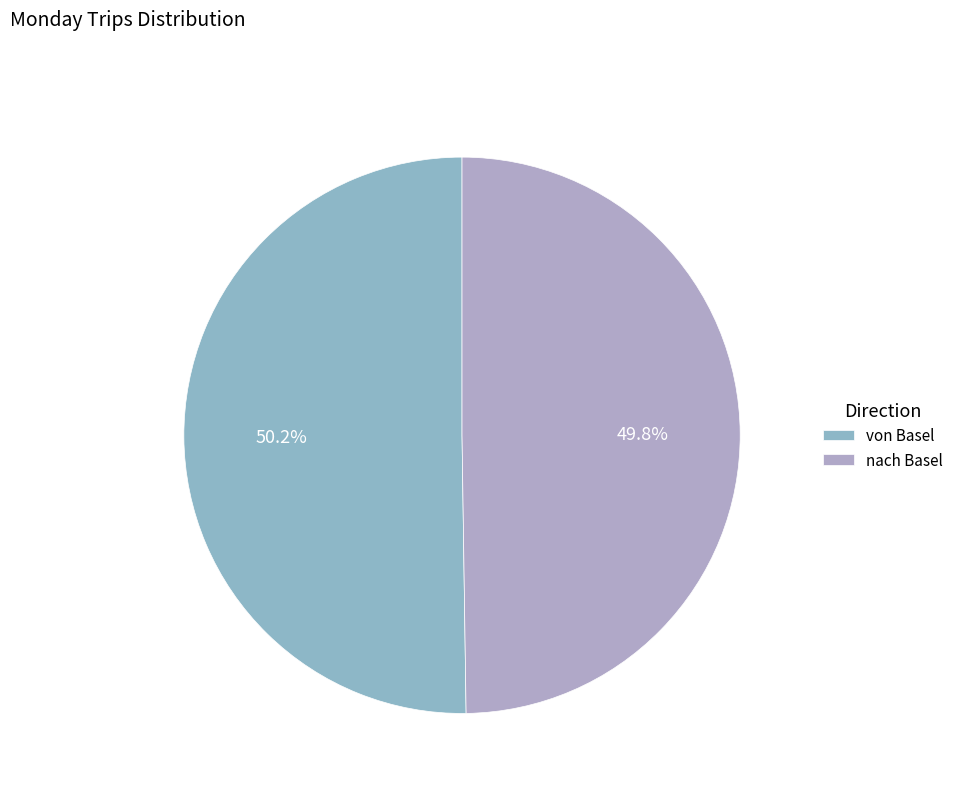

Which has a higher value, von Basel or nach Basel?

von Basel